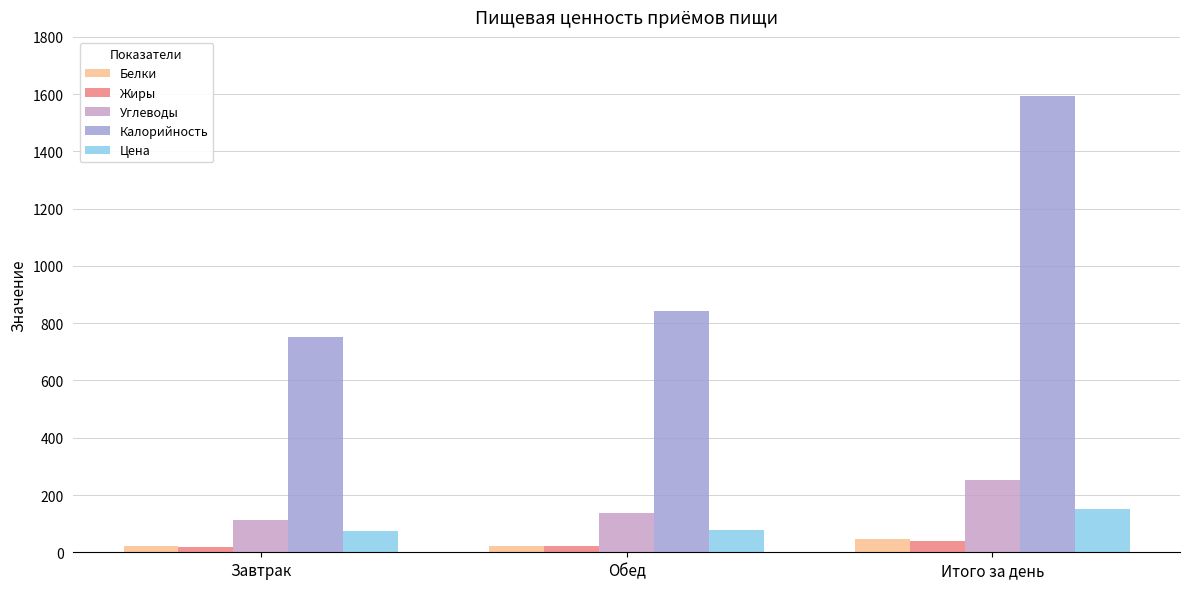

What position from the left is Обед?

2